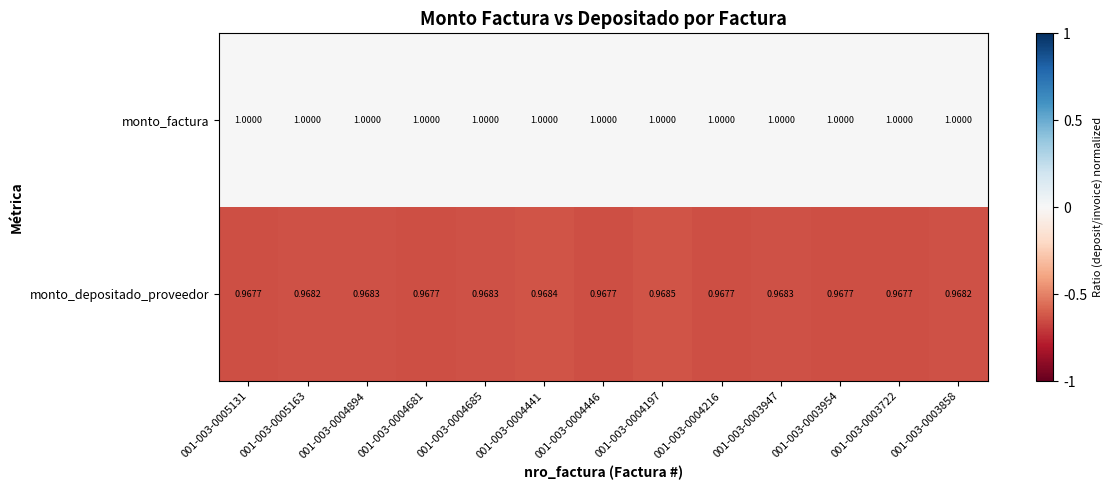

Rank the series by their average value, from lowest to highest.

monto_depositado_proveedor, monto_factura